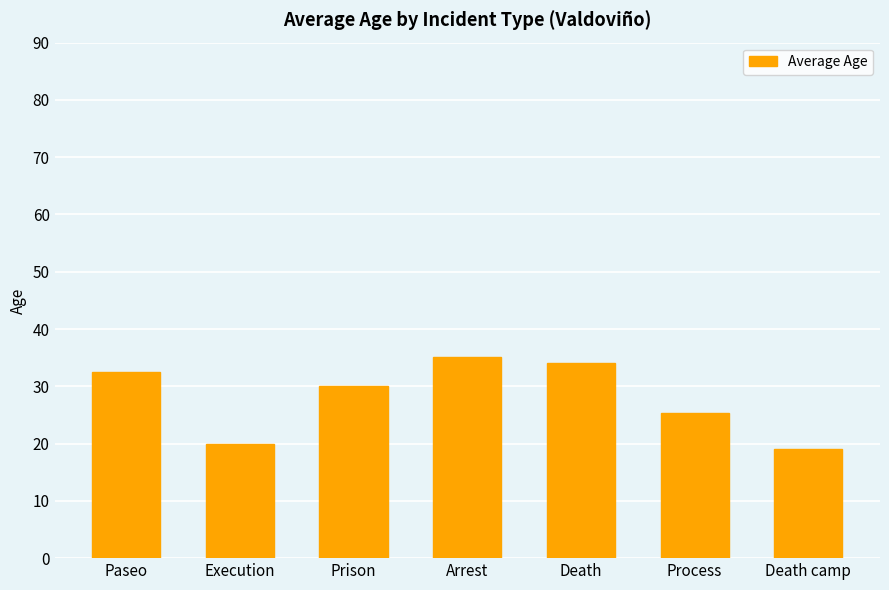

What is the minimum value shown in the chart?

19.0